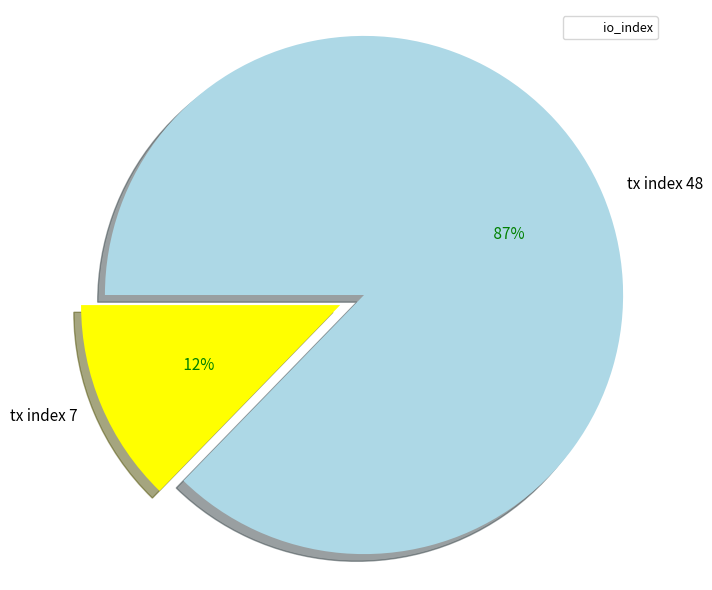

What is the ratio of the value at tx index 7 to the value at tx index 48?

0.1